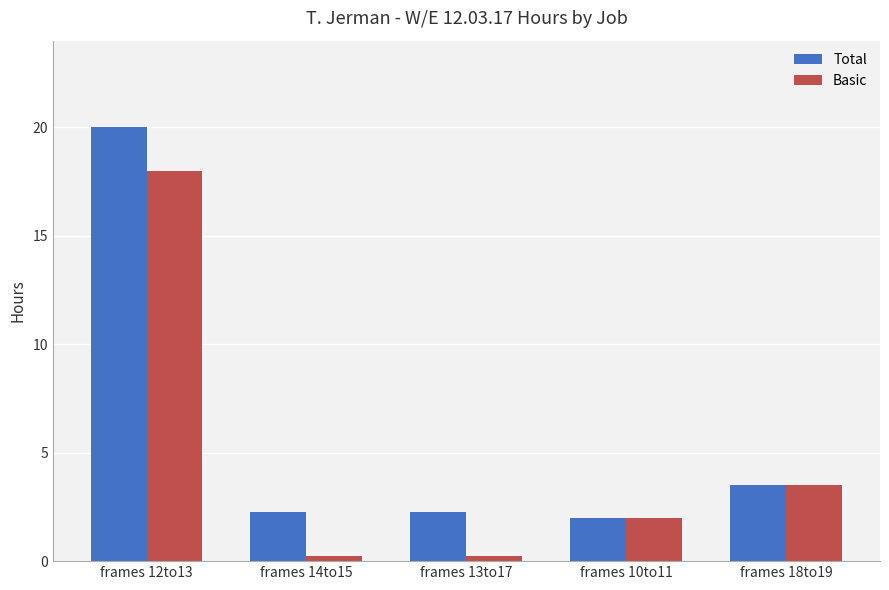

What is the difference between the maximum and minimum values in the Total series?

18.0